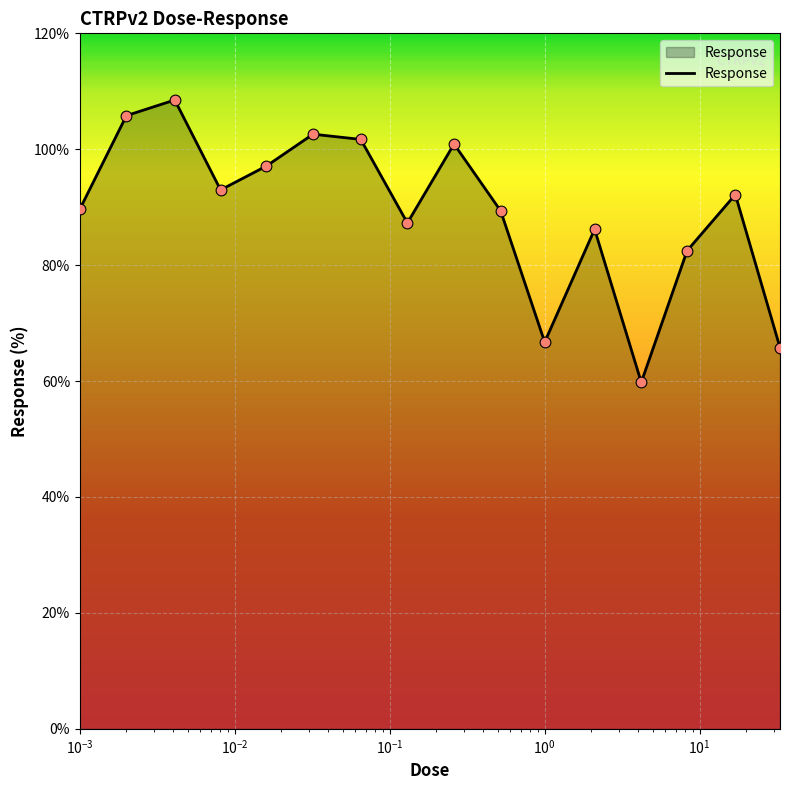

What is the greatest value displayed?

108.5